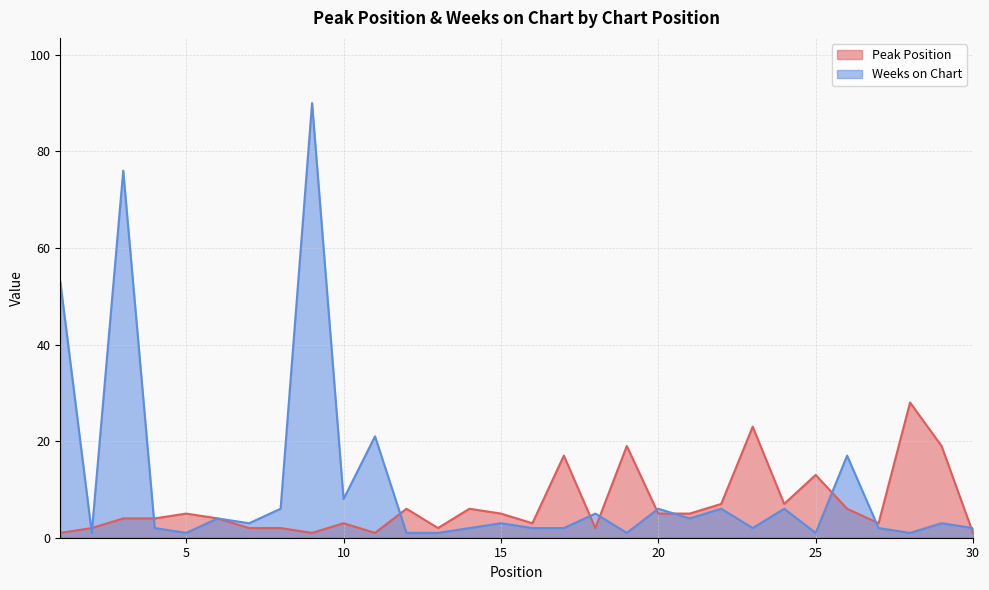

Rank the series by their maximum value, from lowest to highest.

Peak Position, Weeks on Chart